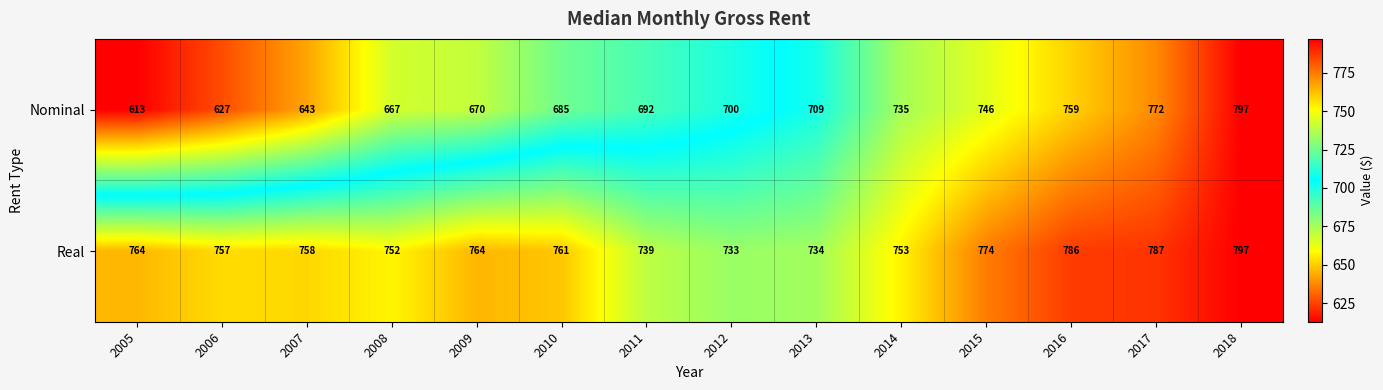

Is it true that Real equals 753 at 2014?

True